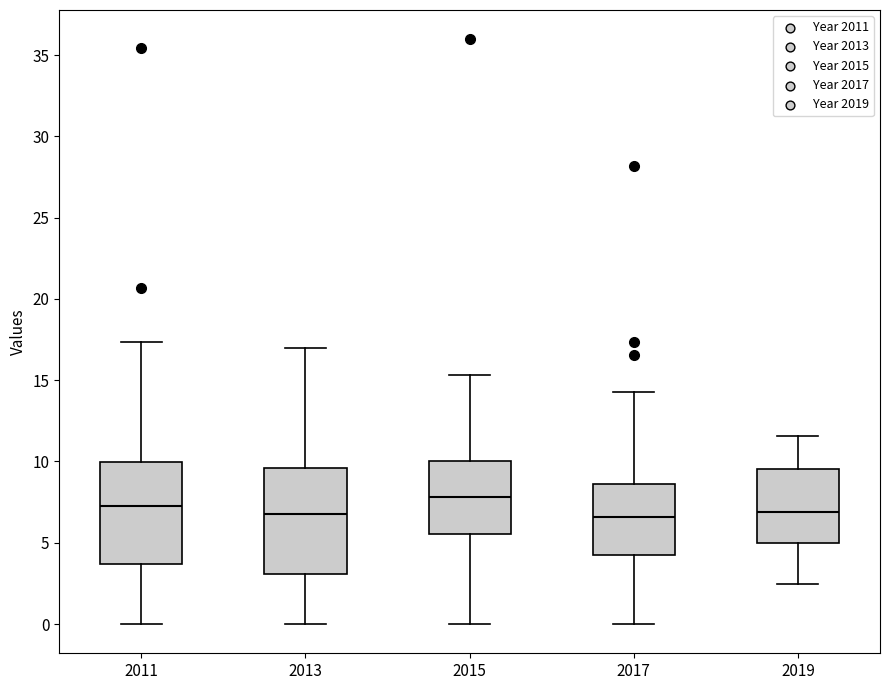

Reading left to right, transcribe this box plot: for each box, give where its median line is, the range the box spans, and where its two whiskers end, as read against the y-axis. The values are not printed on the chart, so give them approximately, as read against the axis.

2011: median 7.0, box 3.5 to 10.0, whiskers 0.0 to 17.5
2013: median 6.5, box 3.0 to 9.5, whiskers 0.0 to 17.0
2015: median 8.0, box 5.5 to 10.0, whiskers 0.0 to 15.5
2017: median 6.5, box 4.0 to 8.5, whiskers 0.0 to 14.5
2019: median 7.0, box 5.0 to 9.5, whiskers 2.5 to 11.5